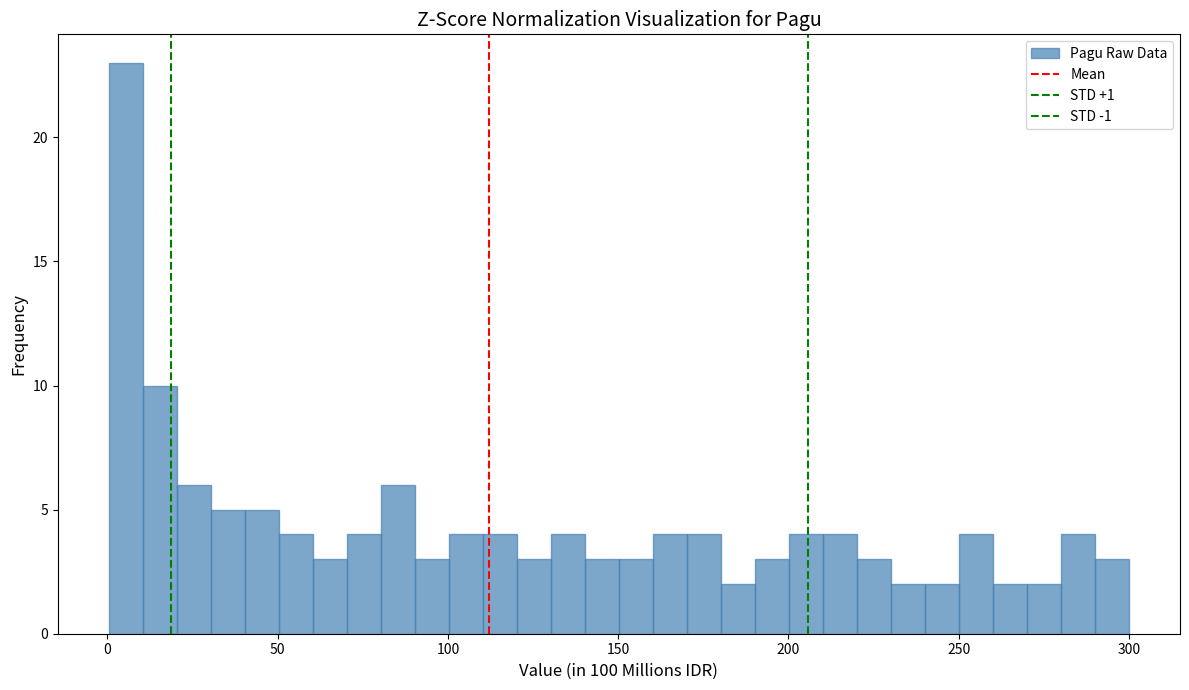

Read against the x-axis, roughly where is the centre of the tallest bar?

5